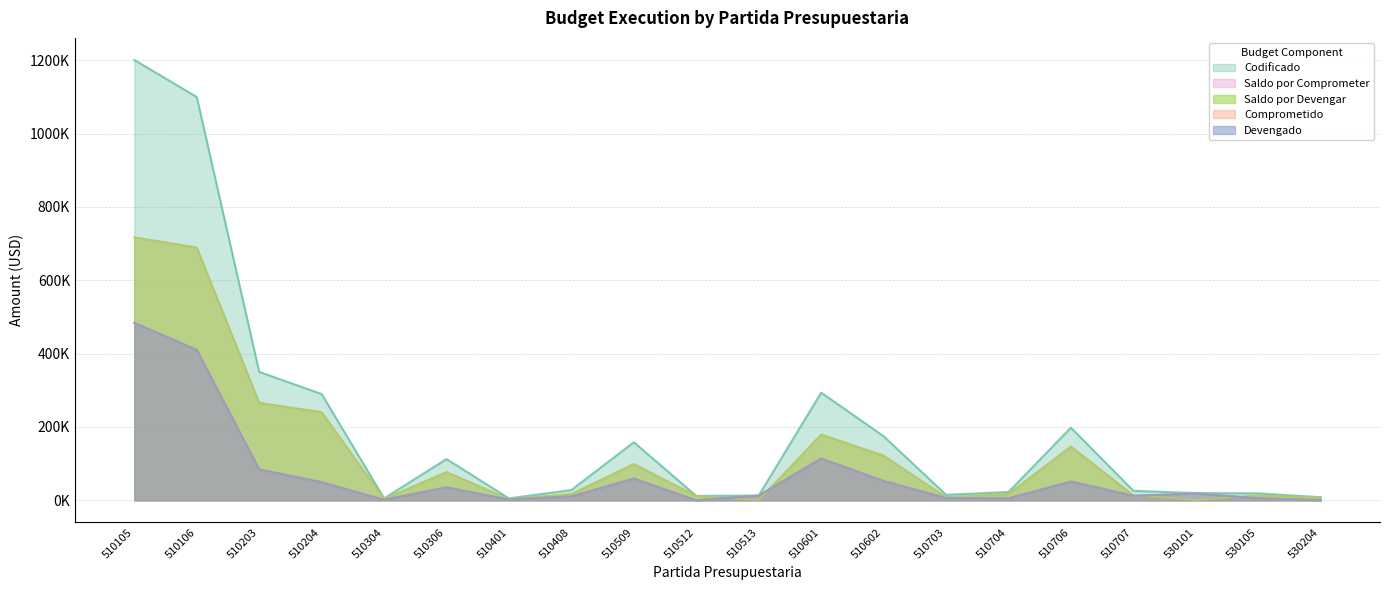

What is the value of the Codificado point at the 5th from the left?

5280.0